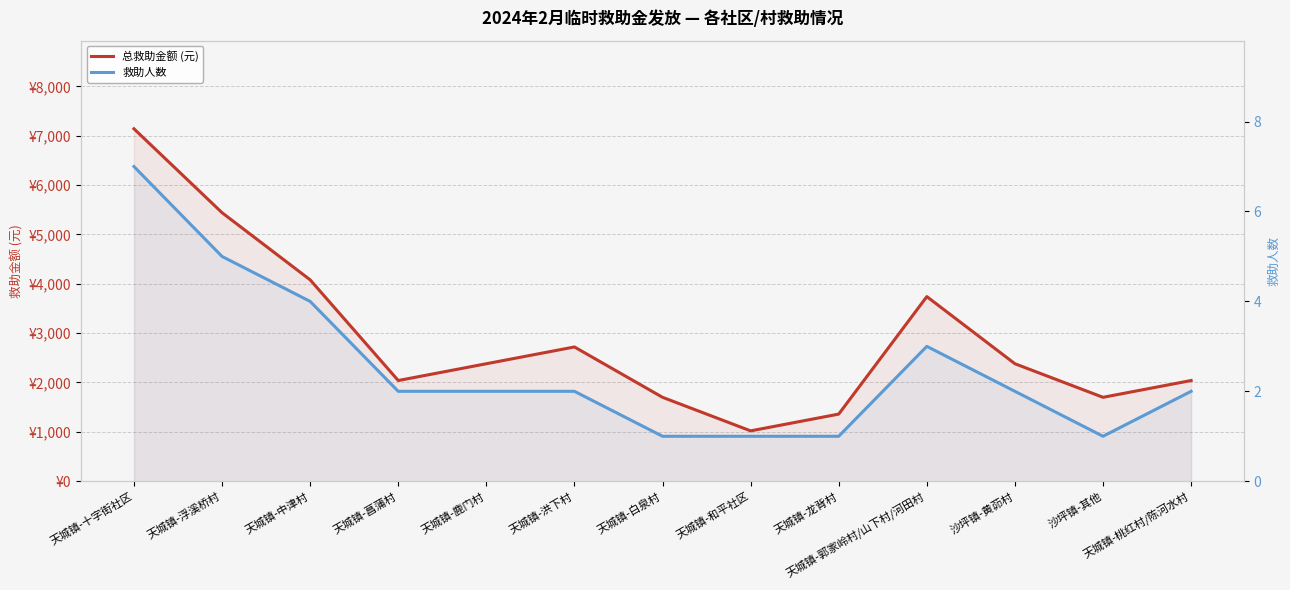

How many lines are shown in the chart?

2